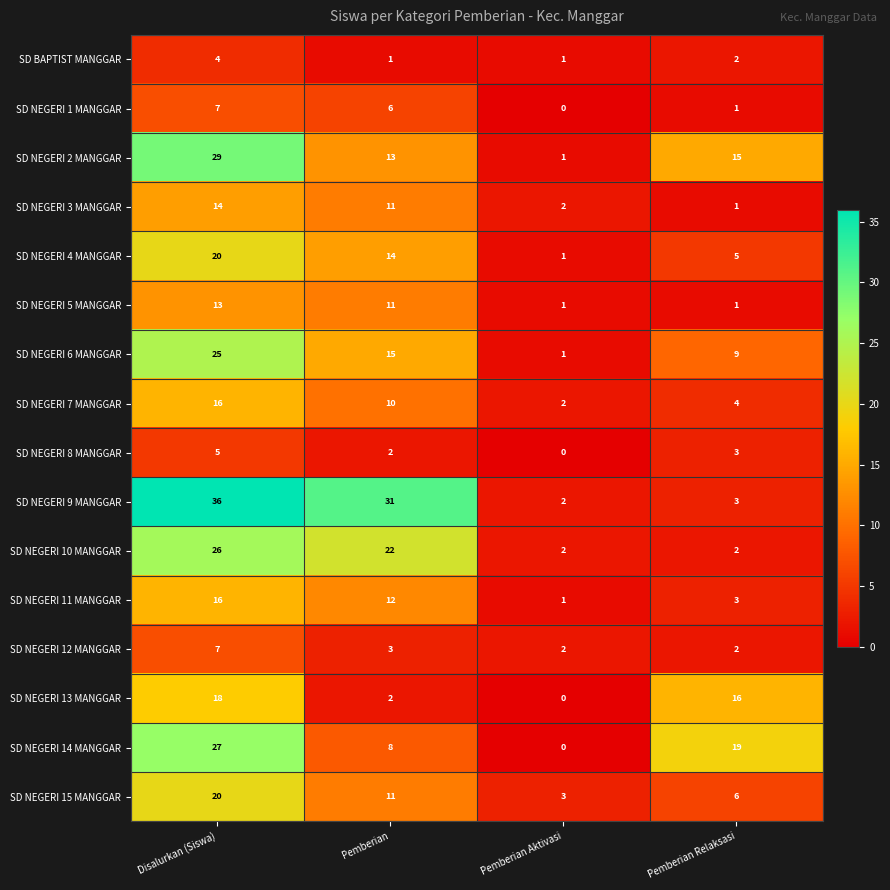

What is the total value across all series at Pemberian Relaksasi?

92